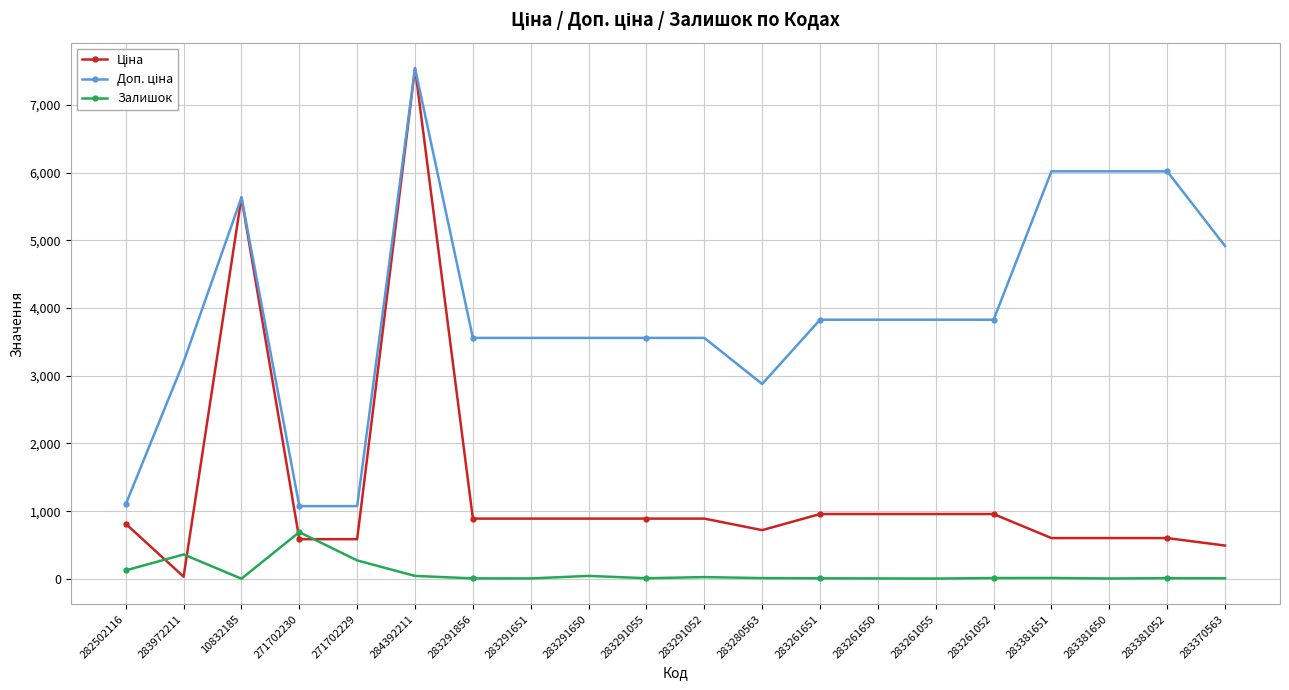

Is it true that Залишок equals 43.0 at 283291650?

True